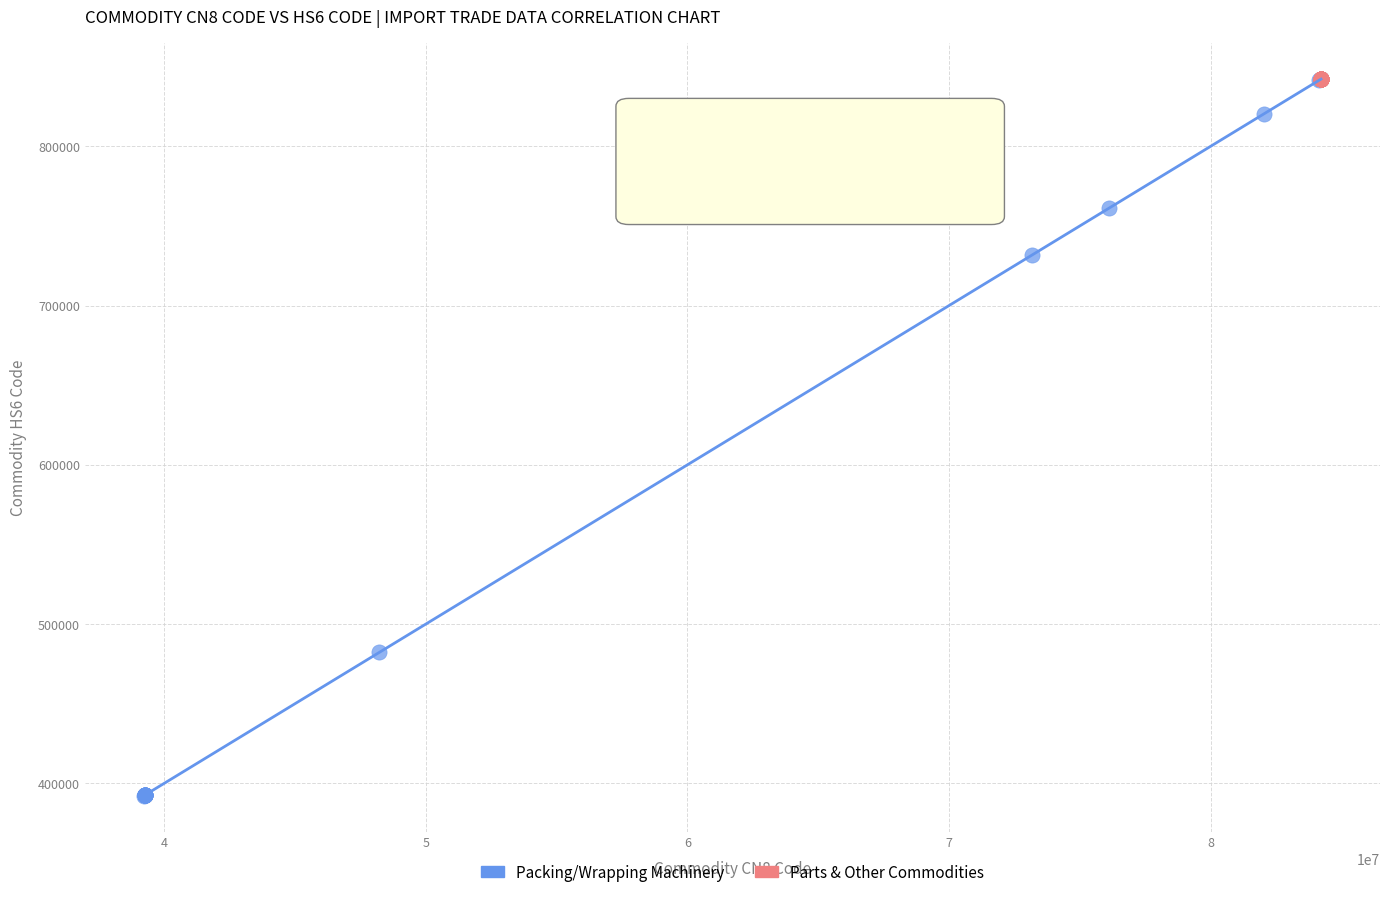

Which series has the widest spread of Y values?

Packing/Wrapping Machinery